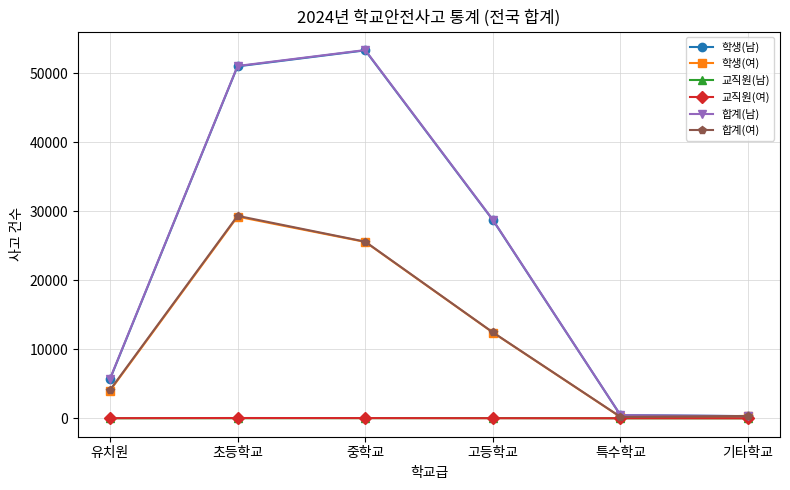

True or false: 합계(여) has more than 2 interior local peaks.

False